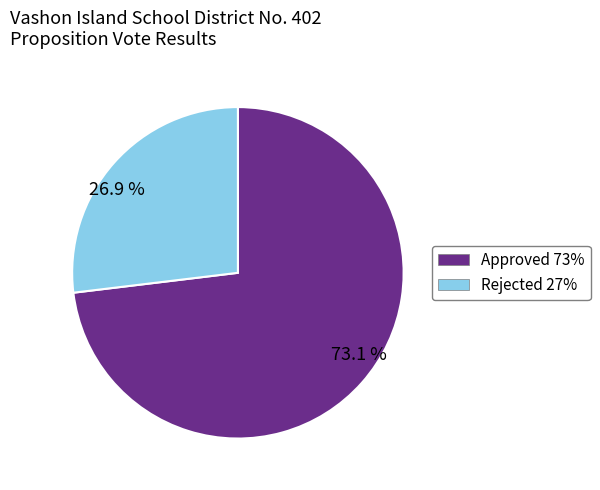

True or false: Approved accounts for 81% of the total.

False